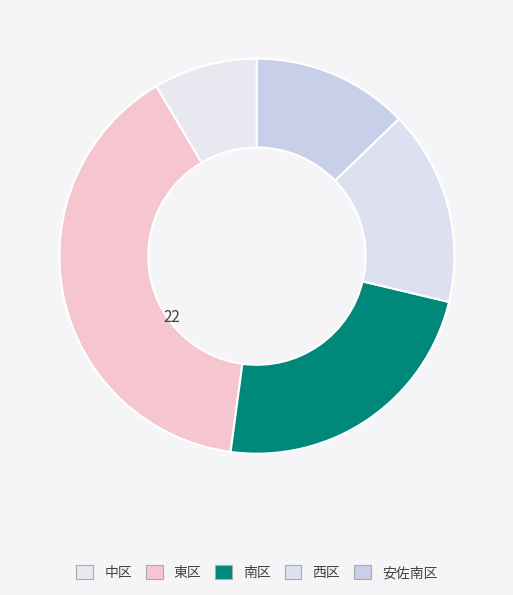

Which has a higher value, 中区 or 西区?

西区